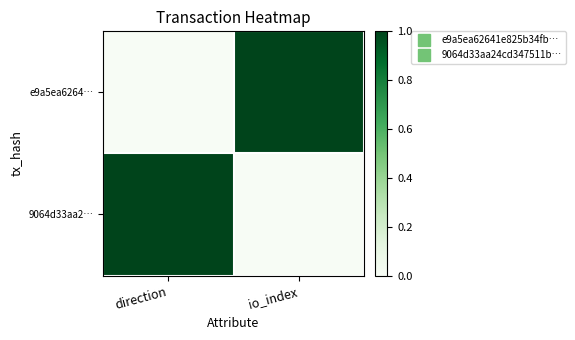

What is the total value across all series at direction?

1